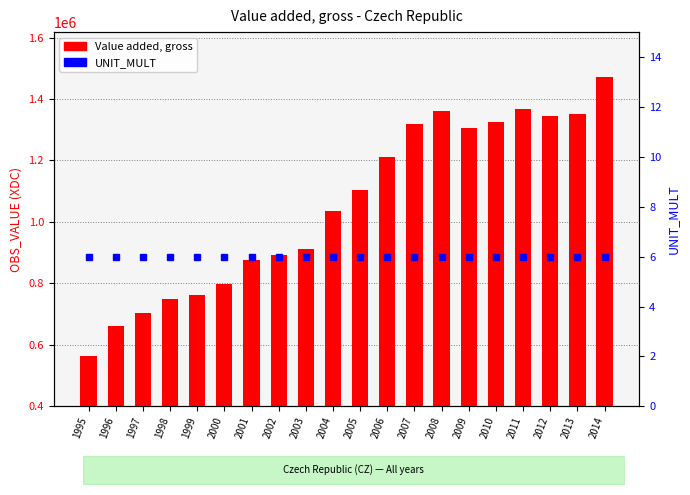

Which series has the largest total across all categories?

Value added, gross